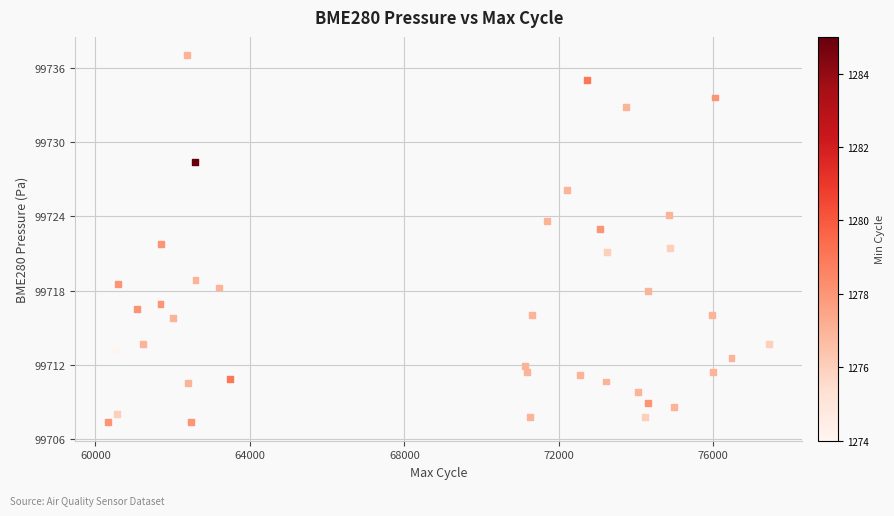

What is the range of X values (max minus min)?

17113.0